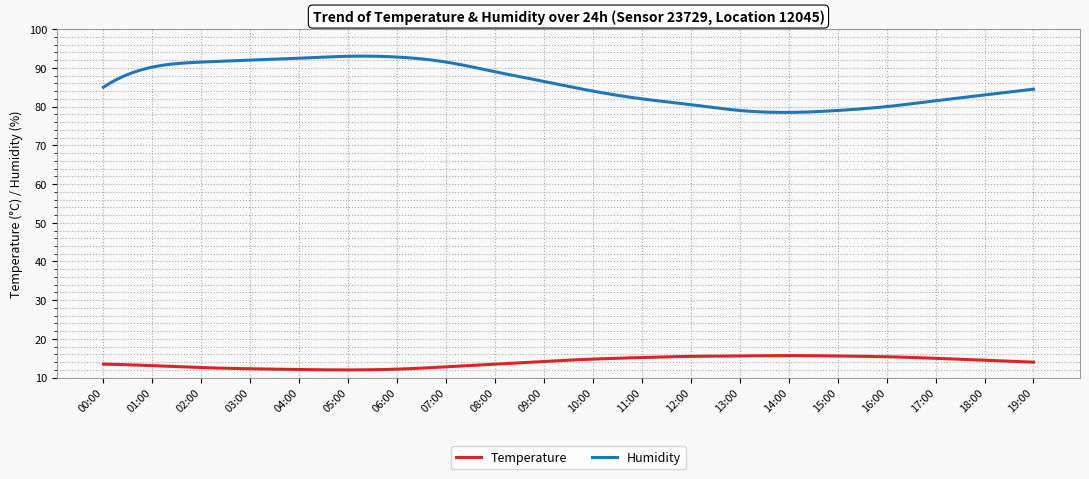

What is the difference between the second highest and second lowest values in the Humidity series?

14.5